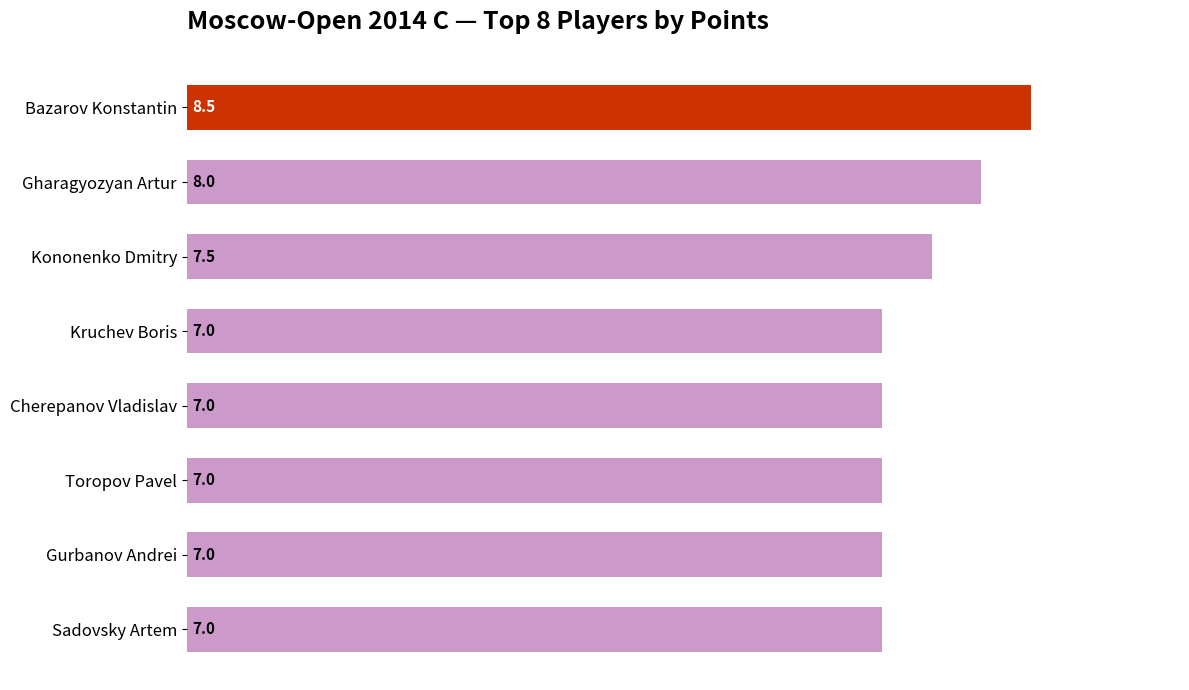

Which has a higher value, Bazarov Konstantin or Toropov Pavel?

Bazarov Konstantin